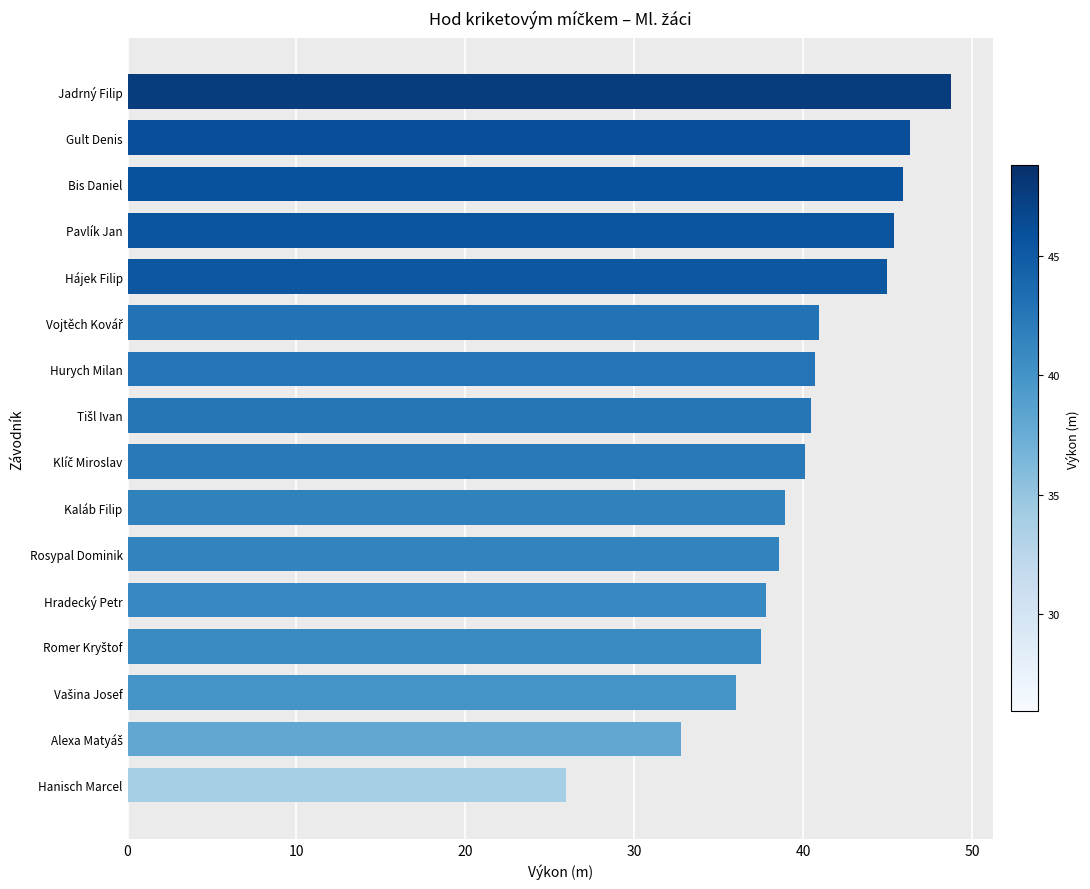

Does the chart contain any negative values?

No